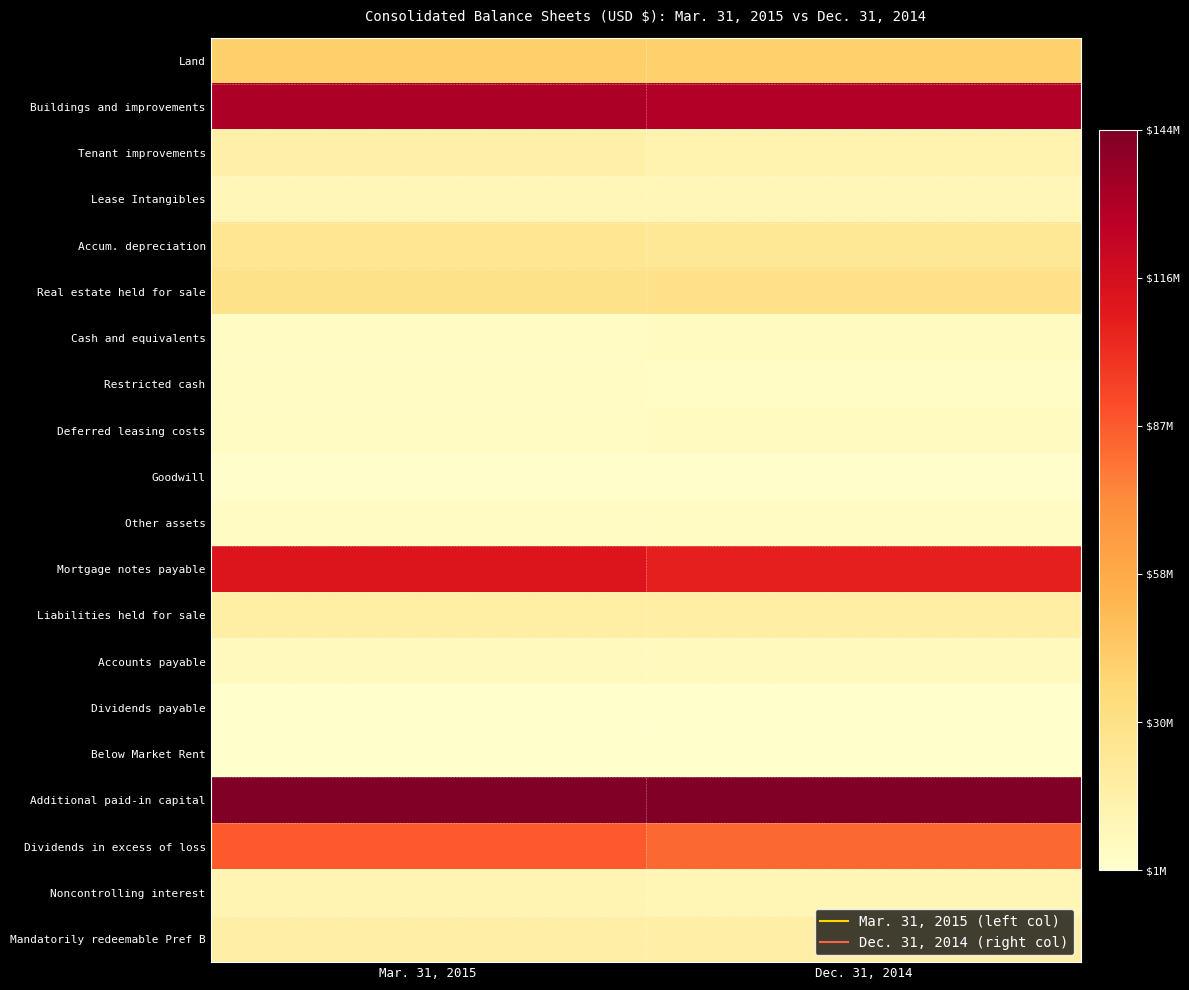

Rank the series at Dec. 31, 2014 from lowest to highest value.

Below Market Rent, Dividends payable, Goodwill, Restricted cash, Other assets, Deferred leasing costs, Cash and equivalents, Accounts payable, Lease Intangibles, Noncontrolling interest, Tenant improvements, Mandatorily redeemable Pref B, Liabilities held for sale, Accum. depreciation, Real estate held for sale, Land, Dividends in excess of loss, Mortgage notes payable, Buildings and improvements, Additional paid-in capital